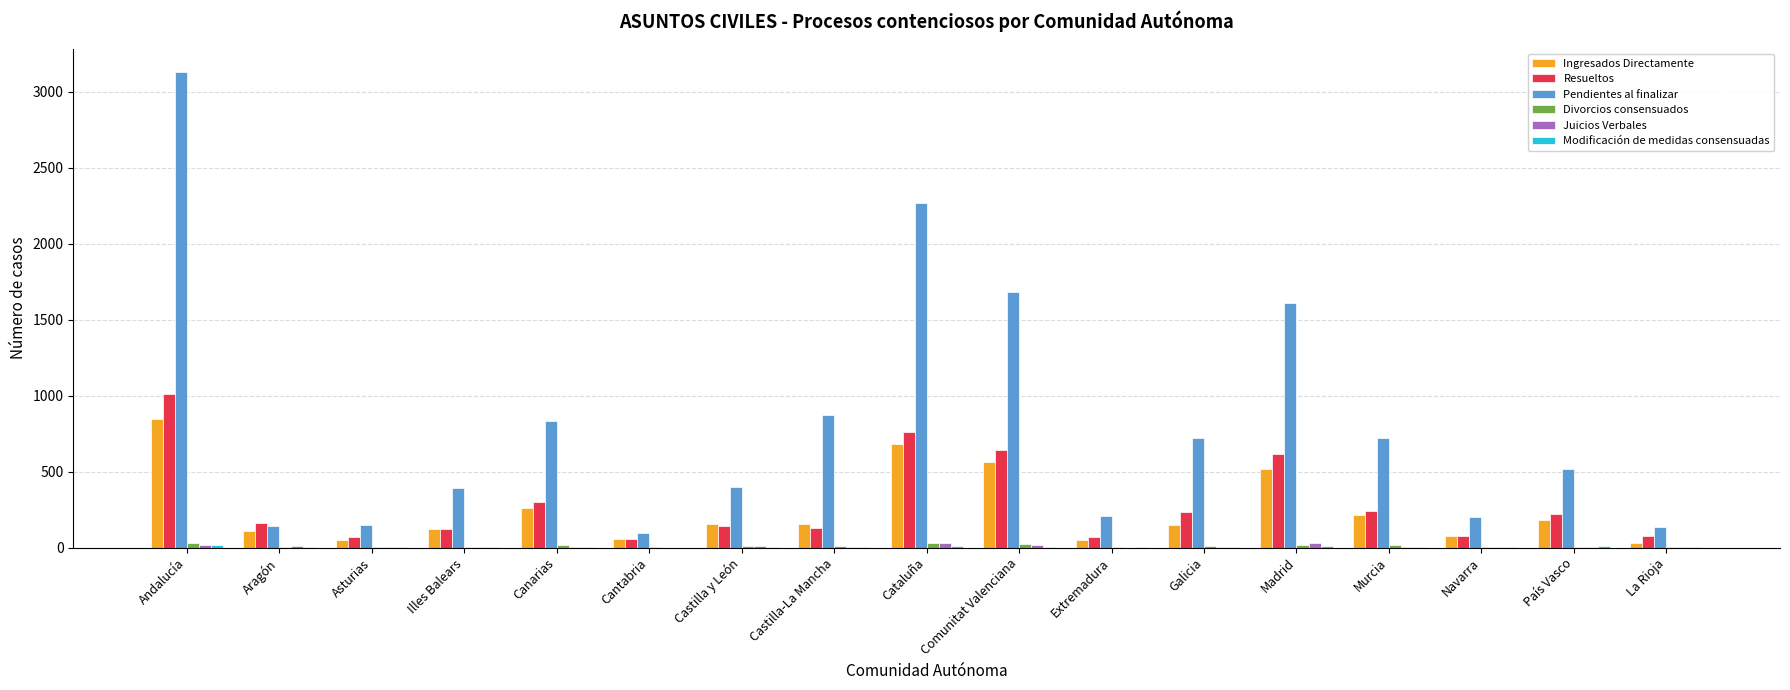

How many data points does each series have?

17